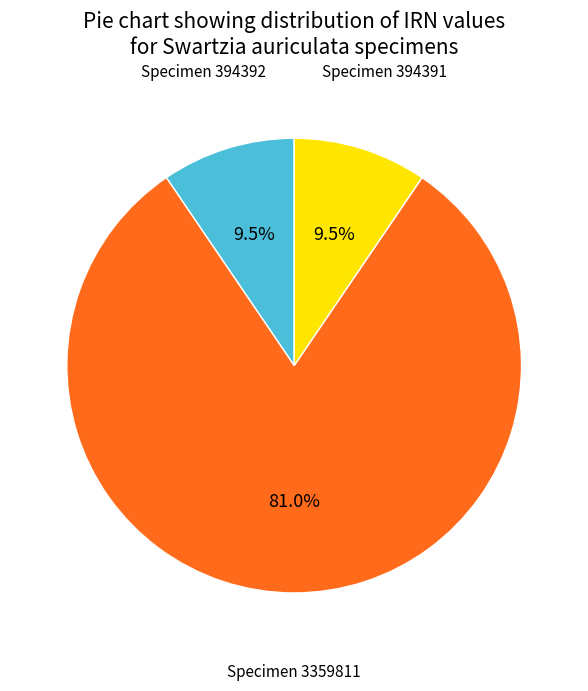

Is there a majority slice in this chart?

Yes